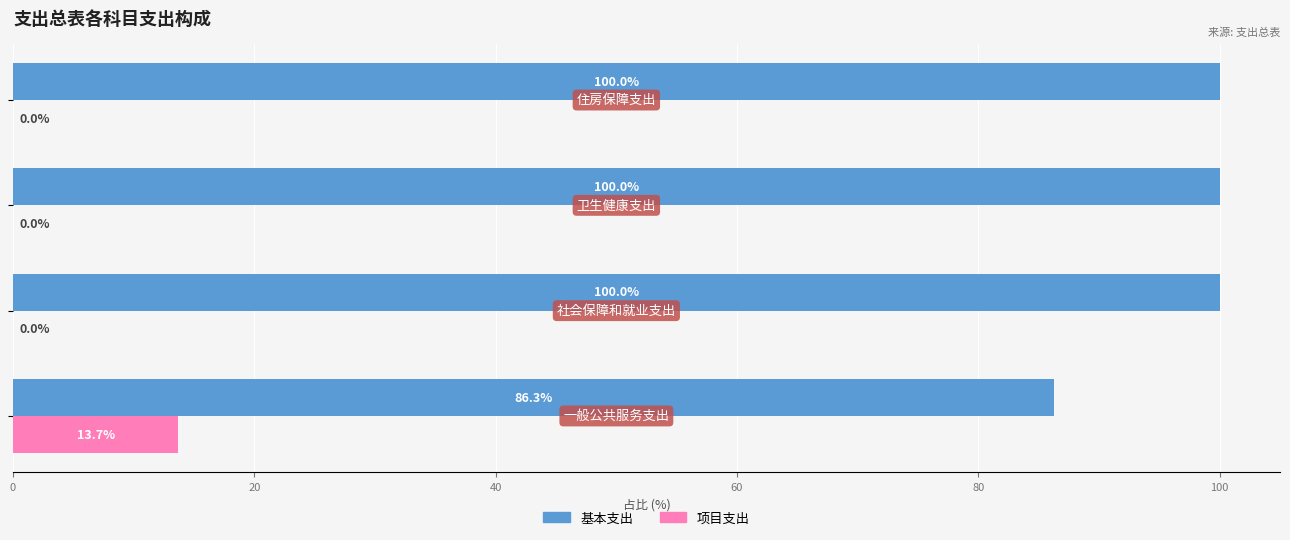

What is the greatest value displayed?

100.0